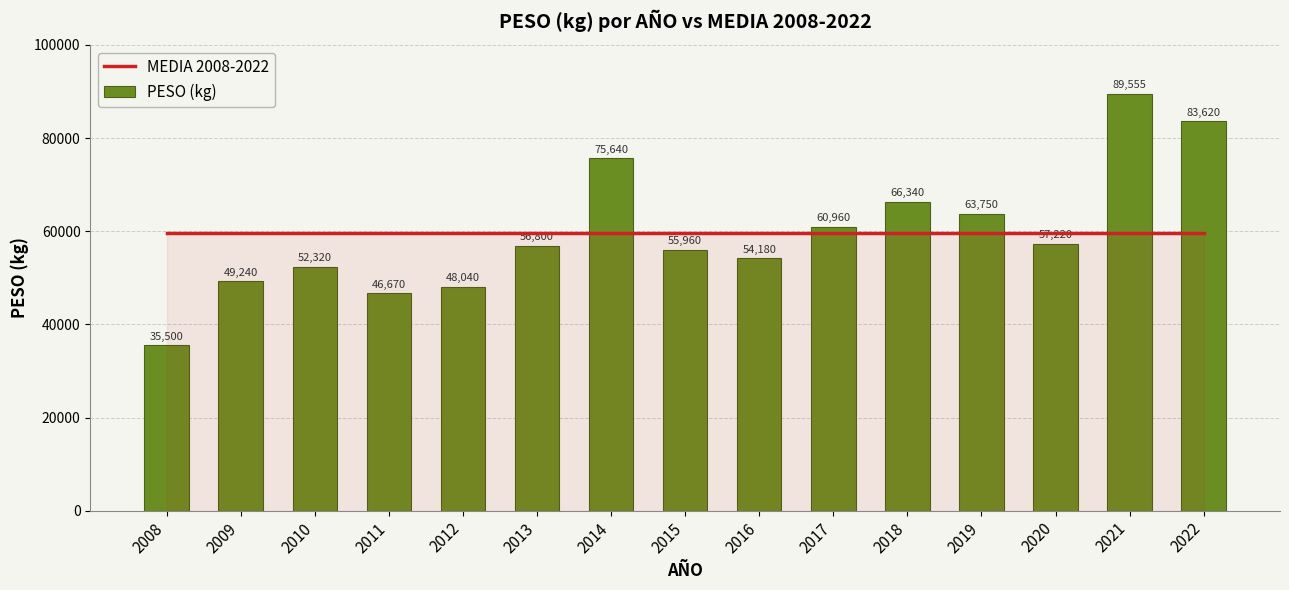

Reading right to left, transcribe all the data shown in this chart.

MEDIA 2008-2022: 59720	59720	59720	59720	59720	59720	59720	59720	59720	59720	59720	59720	59720	59720	59720
PESO (kg): 83620	89555	57220	63750	66340	60960	54180	55960	75640	56800	48040	46670	52320	49240	35500